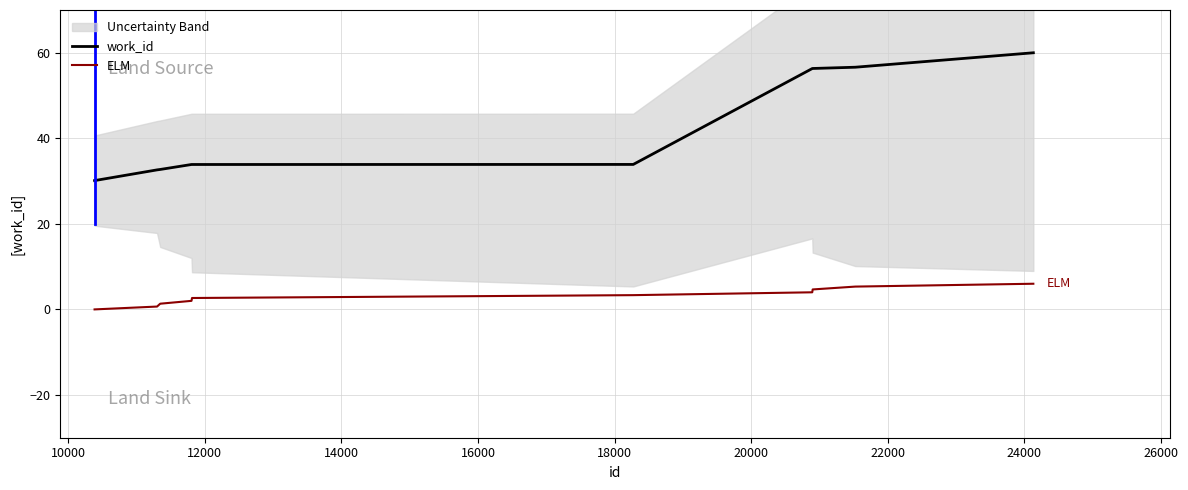

What is the difference between the maximum and minimum values in the ELM series?

6.0